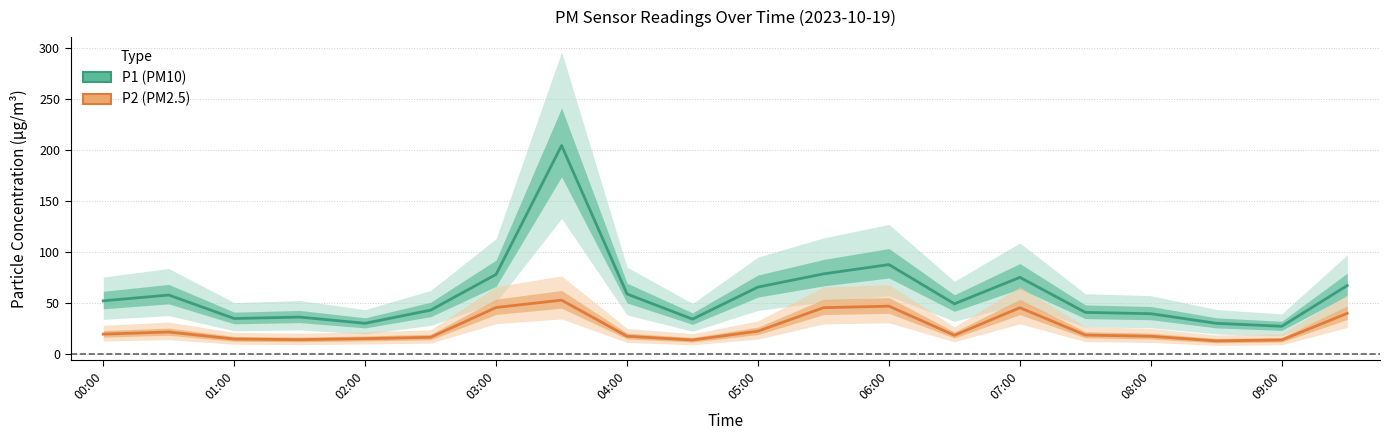

What is the sum of all P1 (PM10) values?

1185.9